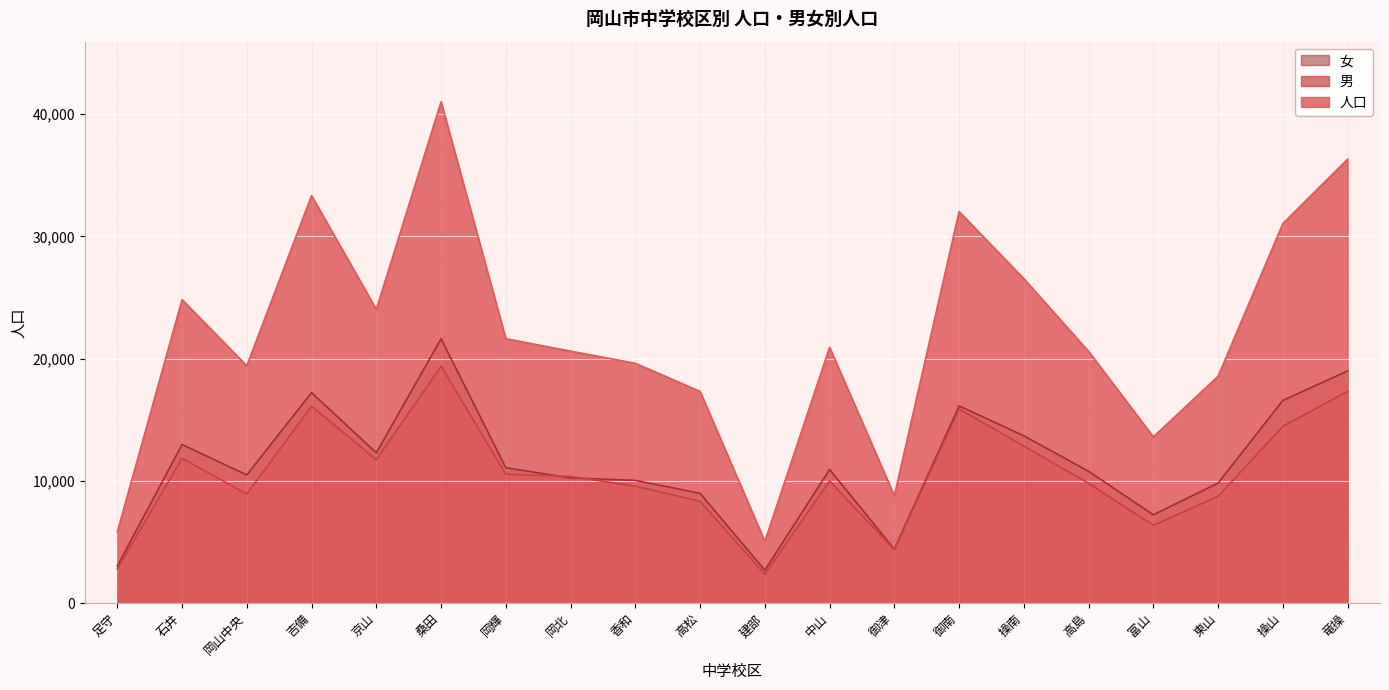

The 男 series shows 3101 at 建部. True or false?

False